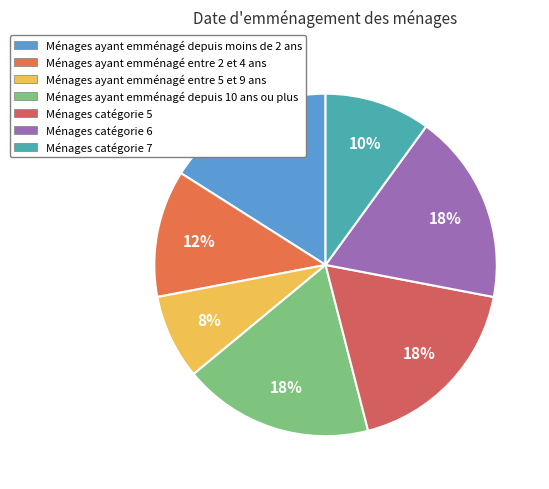

Count the number of slices in the pie.

7